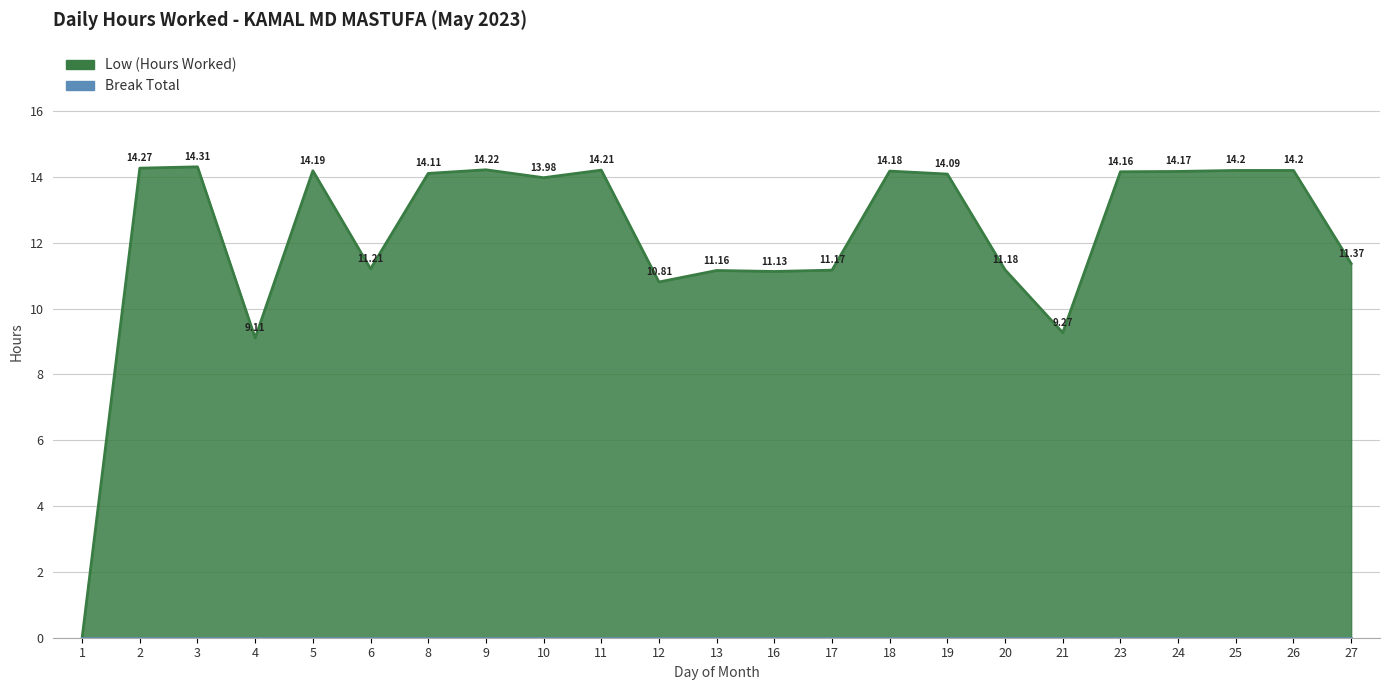

How many points are lower than both their immediate neighbors (excluding endpoints)?

6